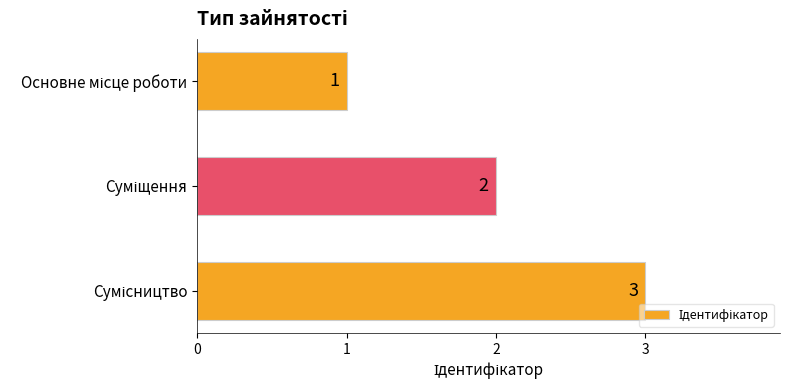

What is the value of the 2nd bar from the top?

2